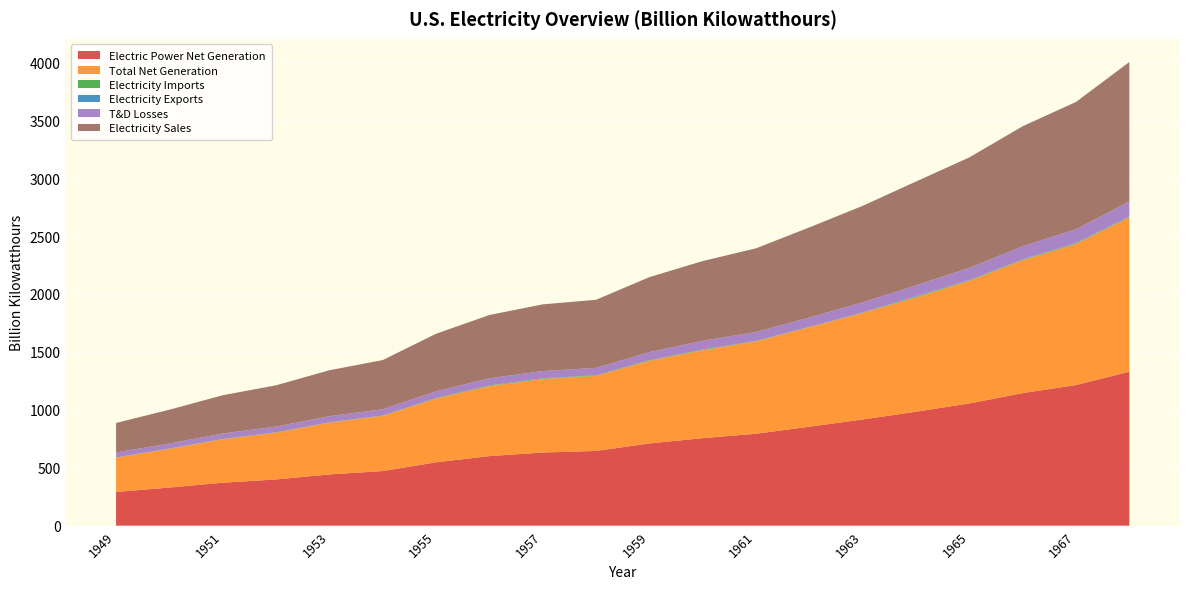

Reading right to left, extract all data points from this chart.

Electric Power Net Generation: 1968=1329.4	1967=1214.4	1966=1144.3	1965=1055.3	1964=984.0	1963=916.8	1962=854.5	1961=793.8	1960=755.5	1959=710.0	1958=645.1	1957=631.5	1956=600.7	1955=547.0	1954=471.7	1953=442.7	1952=399.2	1951=370.7	1950=329.1	1949=291.1
Total Net Generation: 1968=1332.8	1967=1217.8	1966=1147.5	1965=1058.4	1964=987.2	1963=920.0	1962=857.9	1961=797.1	1960=759.2	1959=713.4	1958=648.5	1957=634.6	1956=603.9	1955=550.3	1954=476.3	1953=447.0	1952=403.8	1951=375.3	1950=334.1	1949=296.1
Electricity Imports: 1968=3.7	1967=4.1	1966=4.3	1965=3.6	1964=6.2	1963=2.1	1962=2.2	1961=3.2	1960=5.3	1959=4.4	1958=4.1	1957=4.9	1956=5.2	1955=4.6	1954=2.7	1953=2.4	1952=2.5	1951=2.4	1950=1.9	1949=1.8
Electricity Exports: 1968=4.3	1967=4.3	1966=3.2	1965=3.7	1964=4.3	1963=2.0	1962=1.7	1961=0.9	1960=0.8	1959=0.8	1958=0.8	1957=1.3	1956=0.6	1955=0.5	1954=0.3	1953=0.4	1952=0.2	1951=0.2	1950=0.1	1949=0.2
T&D Losses: 1968=129.3	1967=118.3	1966=113.5	1965=104.5	1964=93.1	1963=87.5	1962=80.9	1961=77.4	1960=75.6	1959=70.0	1958=63.9	1957=62.4	1956=62.1	1955=57.6	1954=54.4	1953=52.8	1952=49.9	1951=47.2	1950=44.4	1949=43.2
Electricity Sales: 1968=1202.9	1967=1099.2	1966=1035.1	1965=953.8	1964=896.1	1963=832.6	1962=777.6	1961=722.0	1960=688.1	1959=646.9	1958=587.9	1957=575.8	1956=546.3	1955=496.7	1954=424.2	1953=396.2	1952=356.2	1951=330.3	1950=291.4	1949=254.5